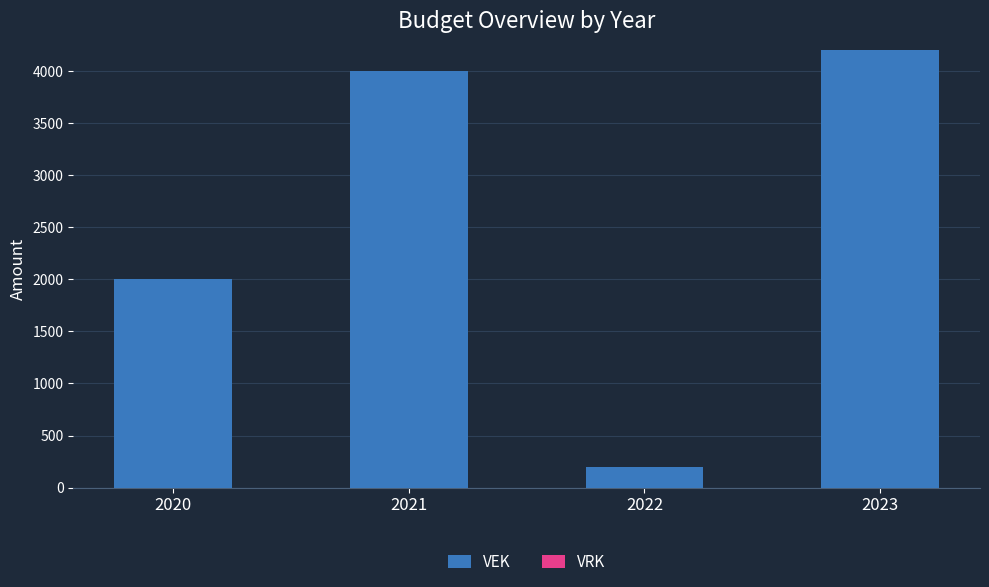

Does the chart contain any negative values?

No